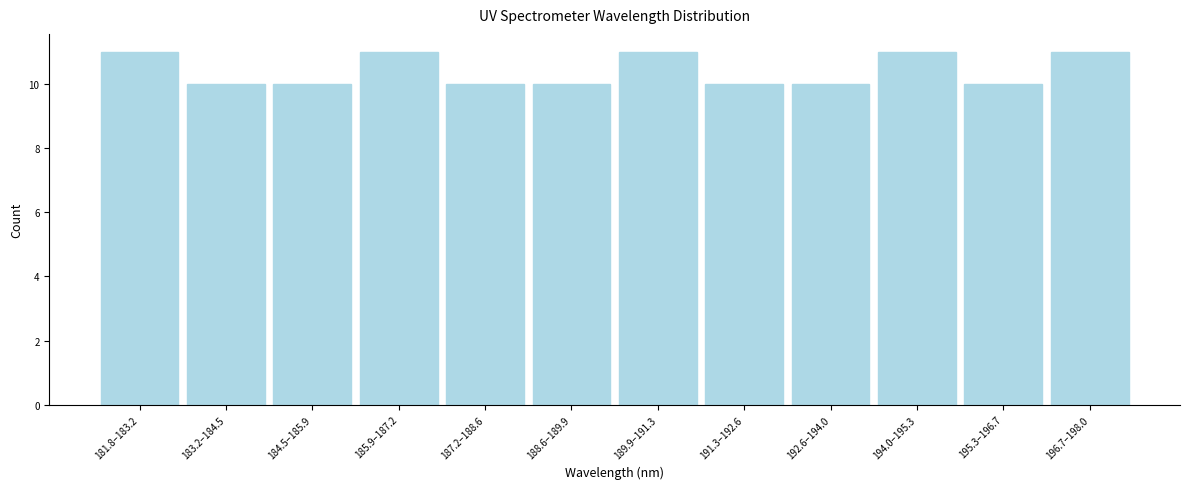

Reading right to left, what are all the values shown in this chart?

11	10	11	10	10	11	10	10	11	10	10	11